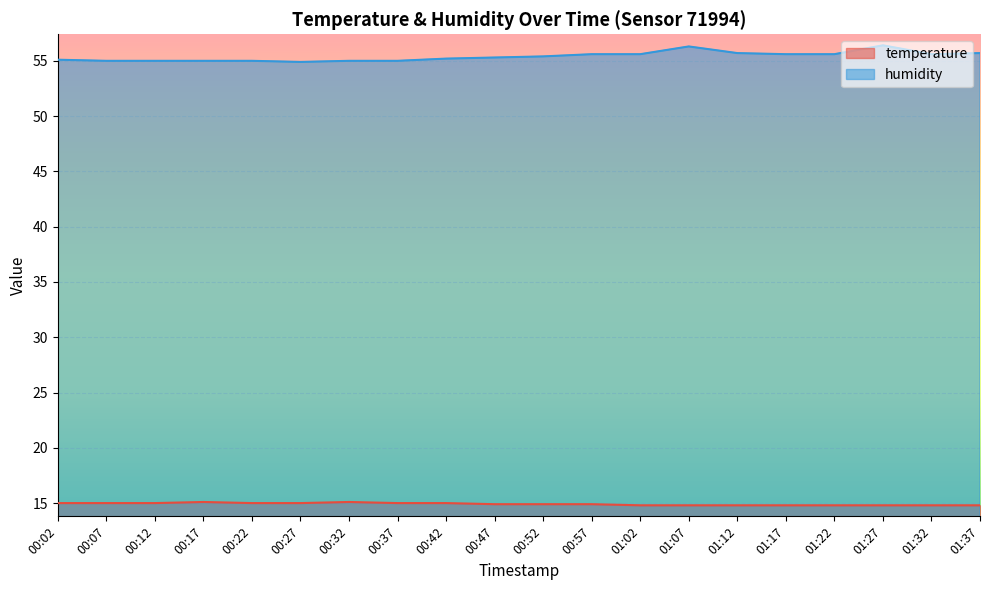

How many lines are shown in the chart?

2